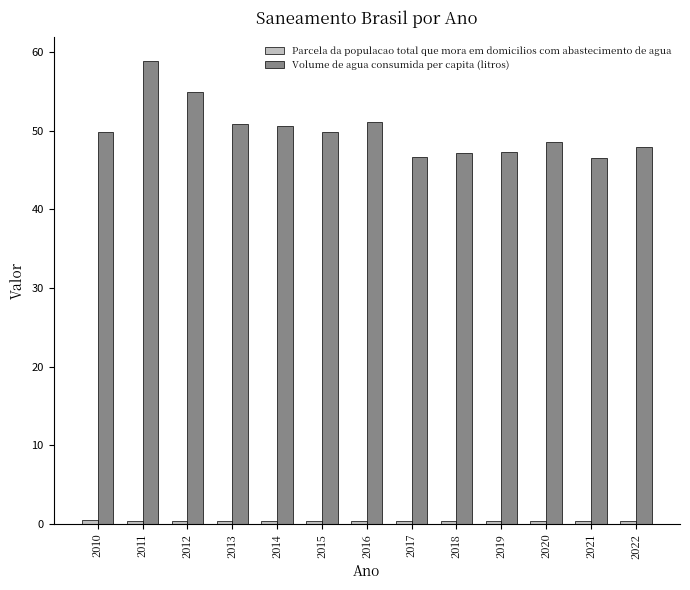

At which label does Volume de agua consumida per capita (litros) reach its peak?

2011